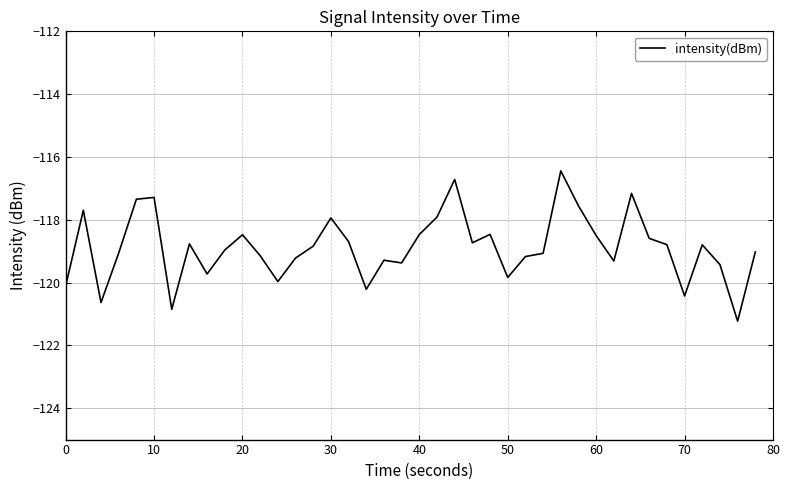

What is the difference between the second highest and minimum values?

4.5